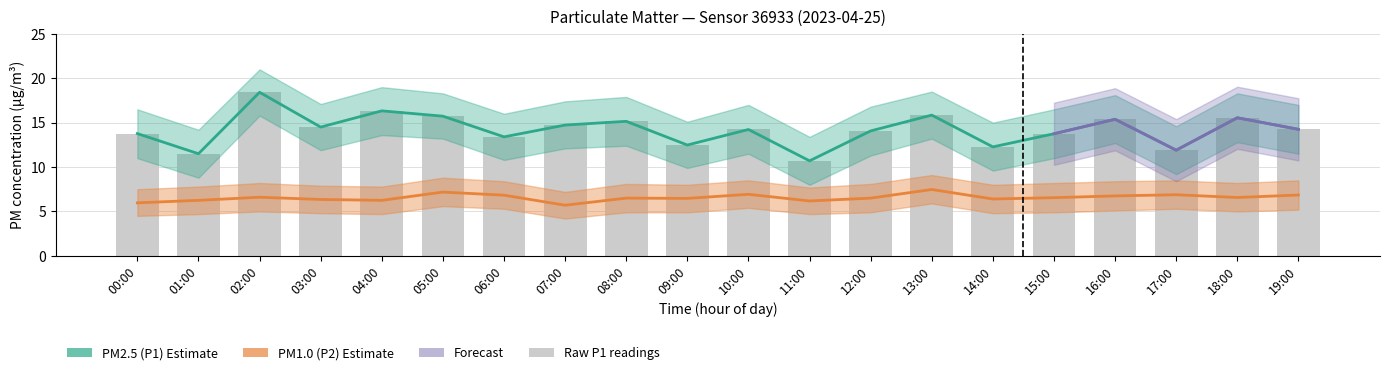

At 11:00, list the series in order from smallest to largest.

P2, P1, P1_upper